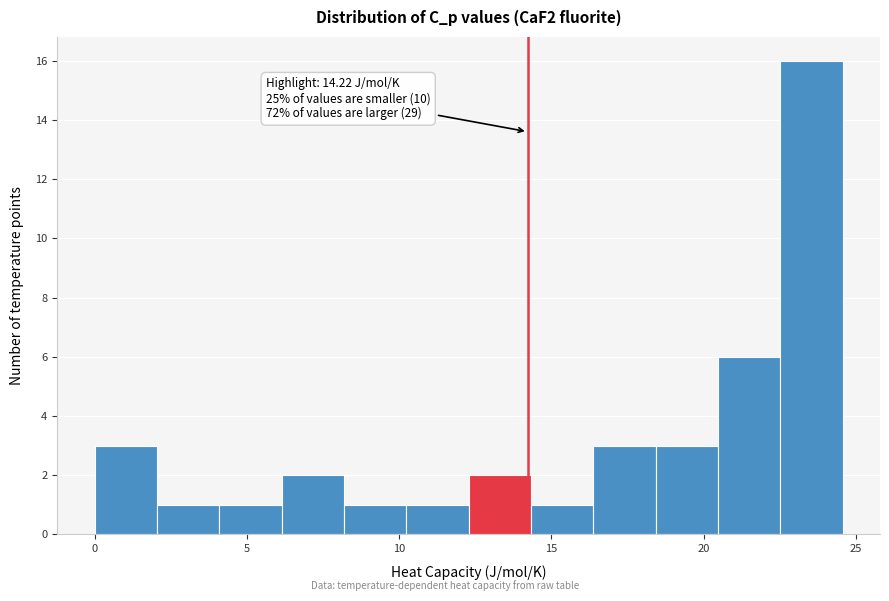

Over which range of the x-axis is the bar tallest?

22.5 to 24.5